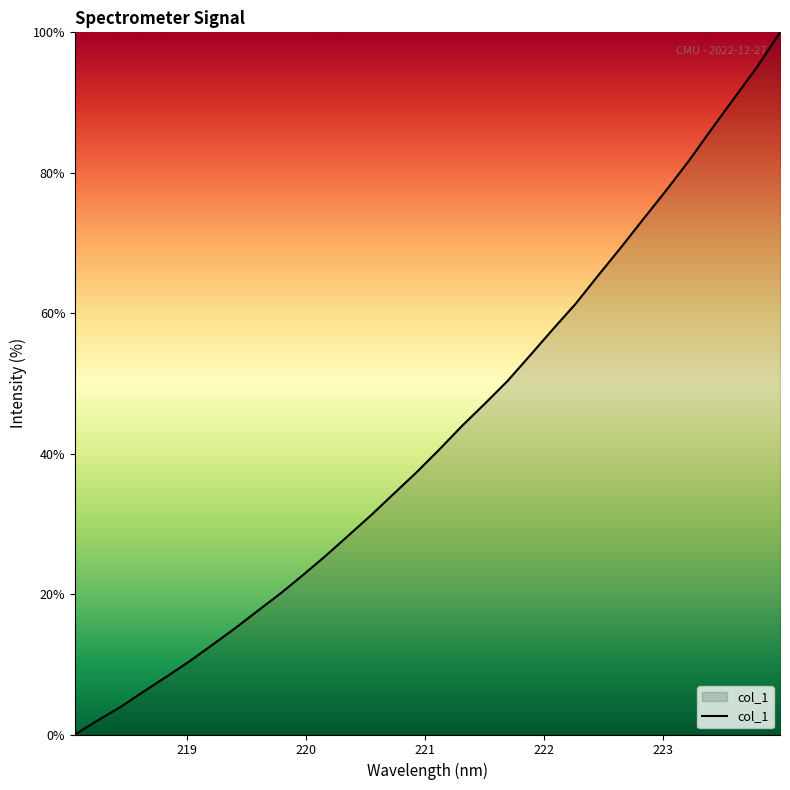

What is the greatest value displayed?

100.0